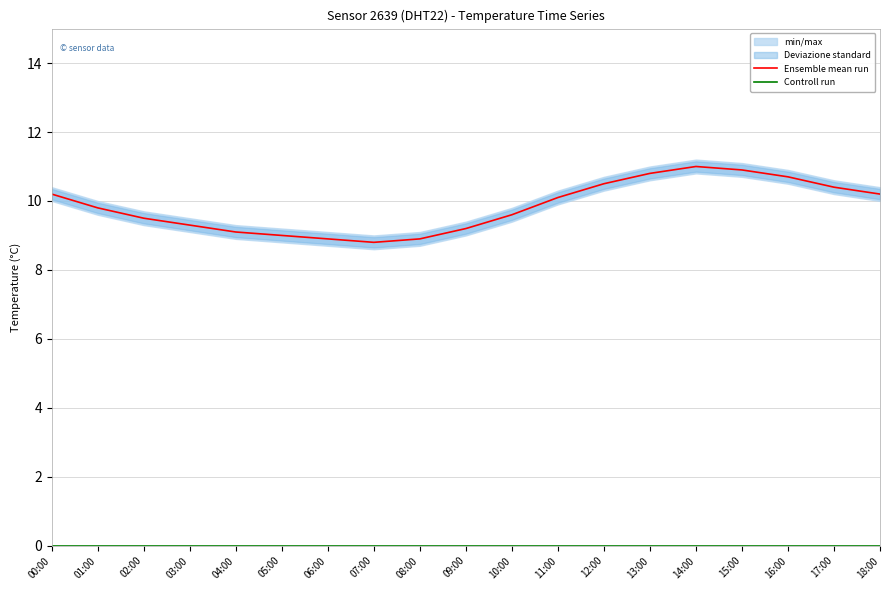

Which series has the largest total across all categories?

Ensemble mean run